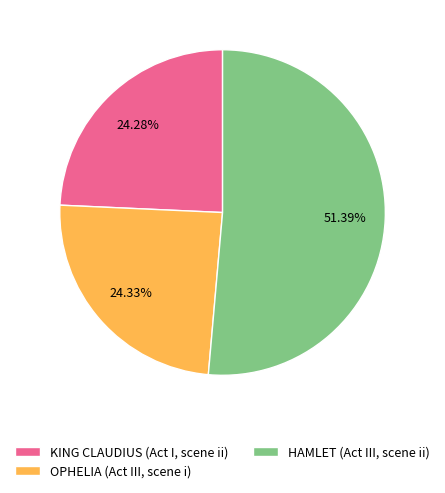

Does any single category account for the majority?

Yes